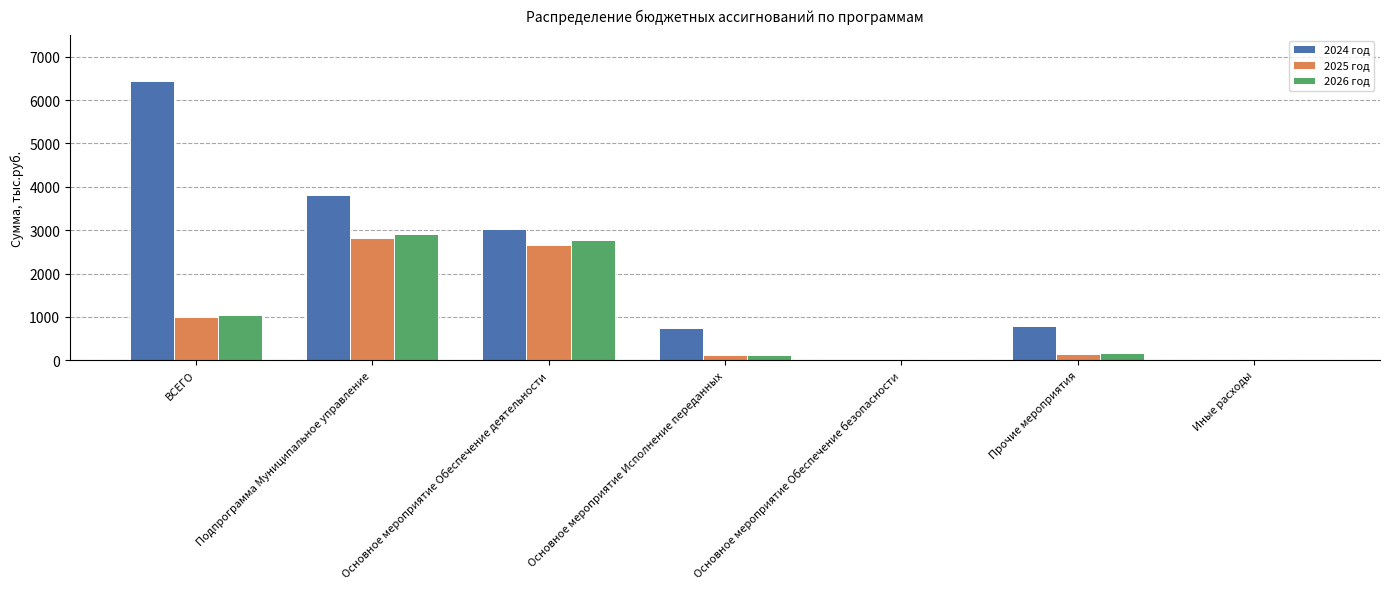

Are the bars horizontal?

No